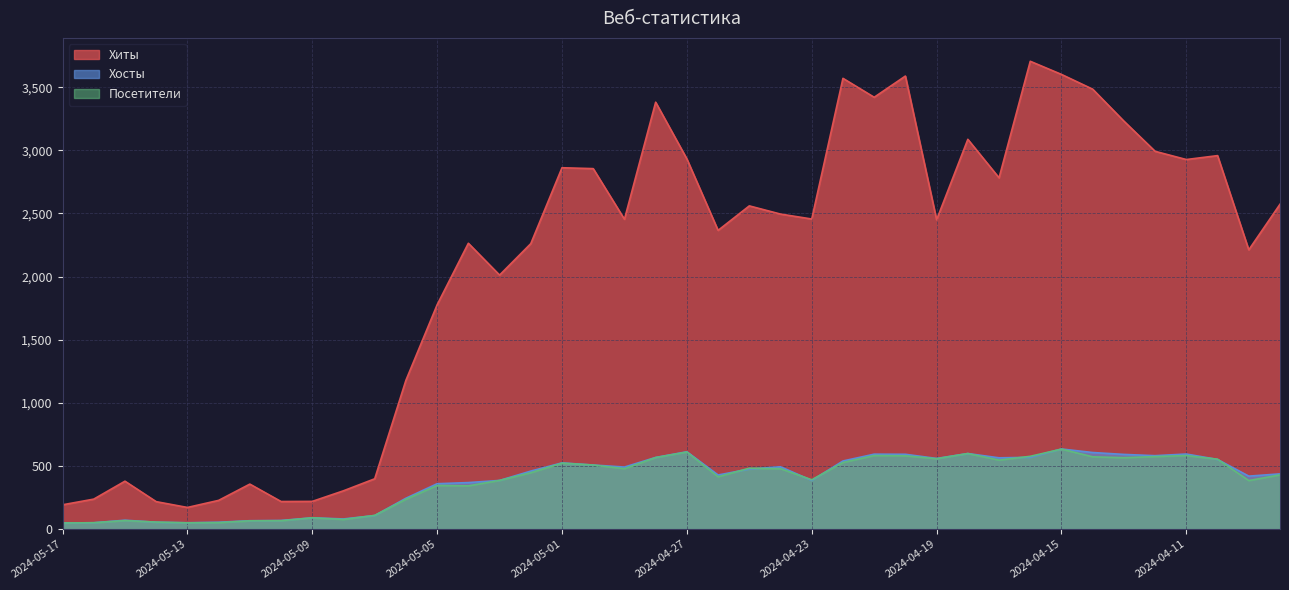

What is the total value across all series at 2024-04-27?

4156